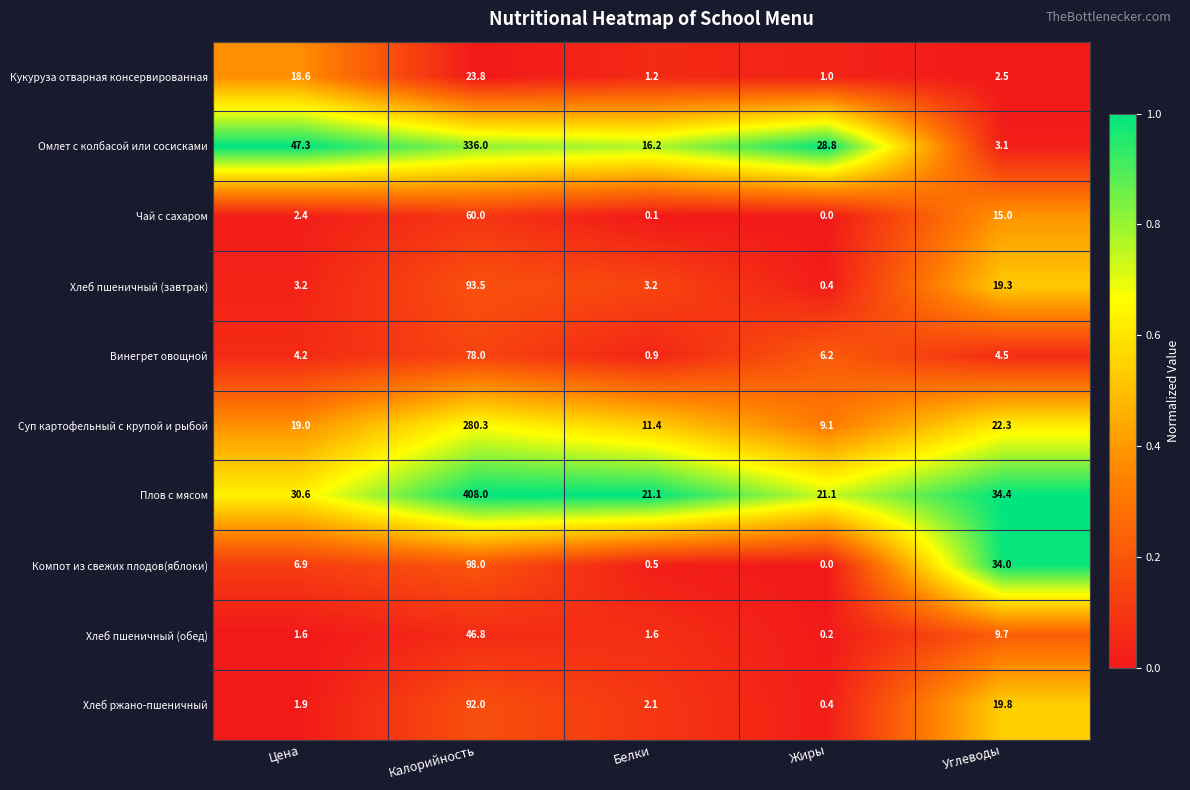

What is the minimum value for Винегрет овощной?

0.9